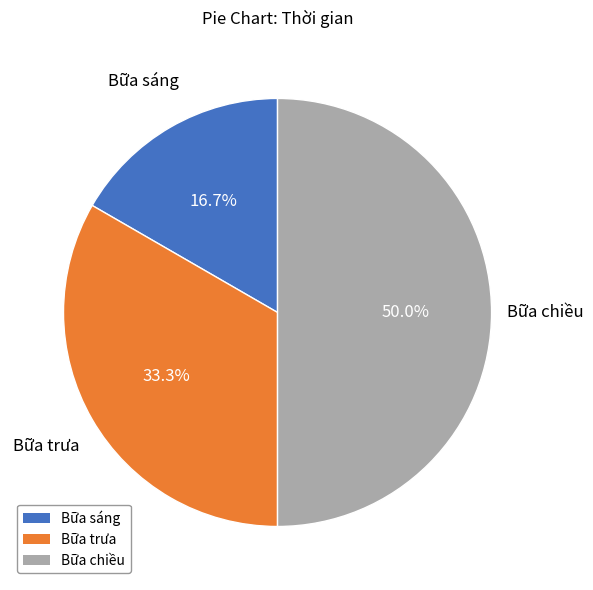

To the nearest percent, what is the average slice percentage?

33%